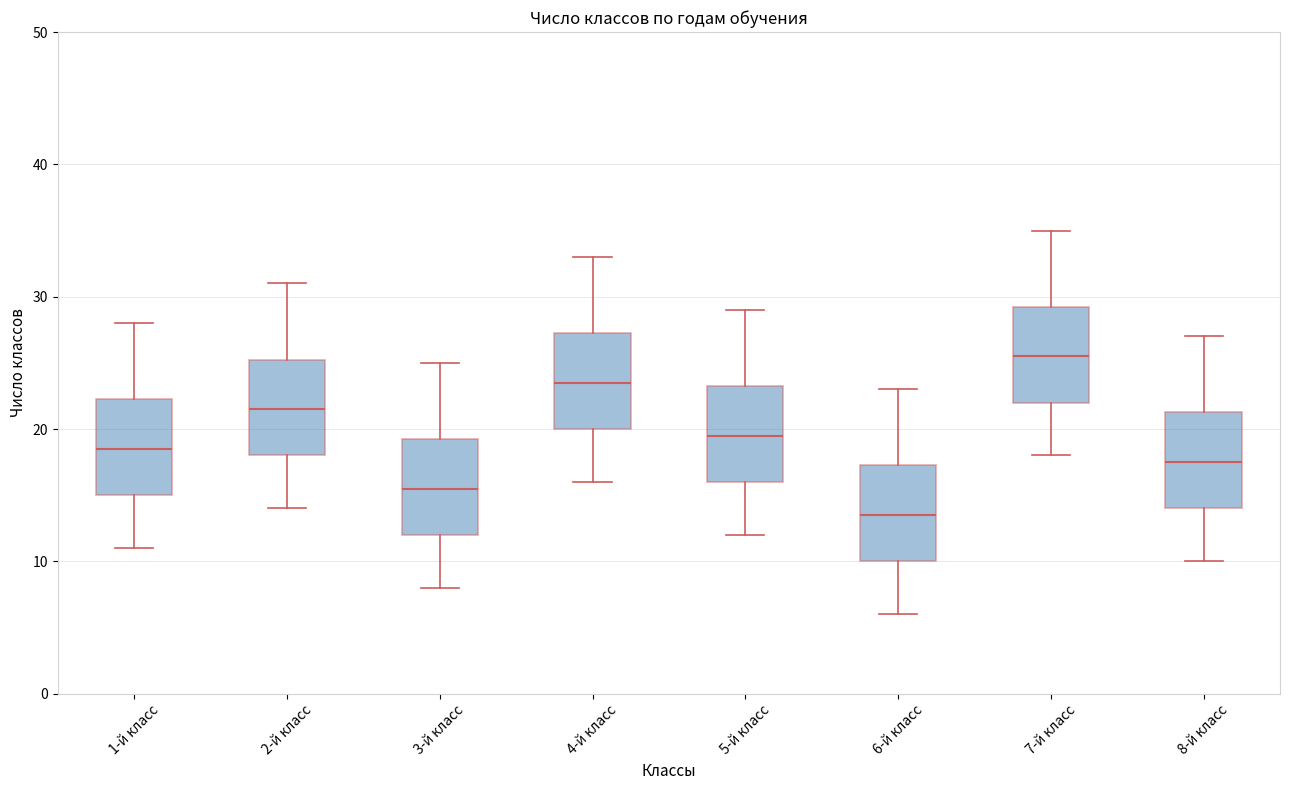

Reading left to right, read every box against the y-axis: the position of its median line, the range the box covers, and the ends of its whiskers. The values are not printed on the chart, so give them approximately, as read against the axis.

1-й класс: median 19, box 15 to 22, whiskers 11 to 28
2-й класс: median 22, box 18 to 25, whiskers 14 to 31
3-й класс: median 16, box 12 to 19, whiskers 8 to 25
4-й класс: median 24, box 20 to 27, whiskers 16 to 33
5-й класс: median 20, box 16 to 23, whiskers 12 to 29
6-й класс: median 14, box 10 to 17, whiskers 6 to 23
7-й класс: median 26, box 22 to 29, whiskers 18 to 35
8-й класс: median 18, box 14 to 21, whiskers 10 to 27